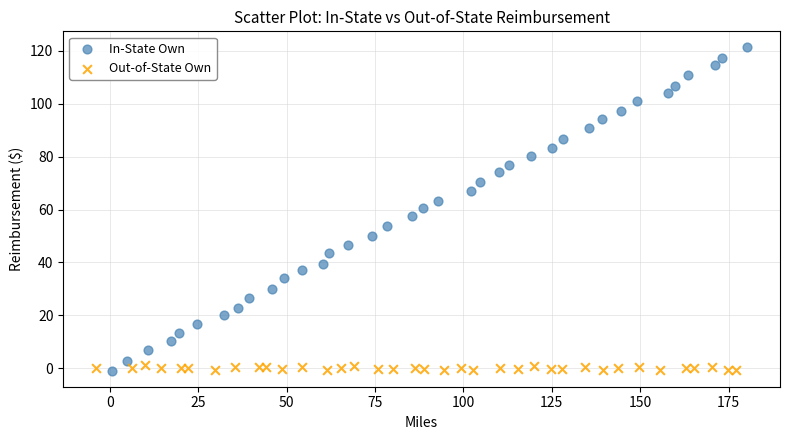

What are all the series names shown in the legend?

In-State Own, Out-of-State Own